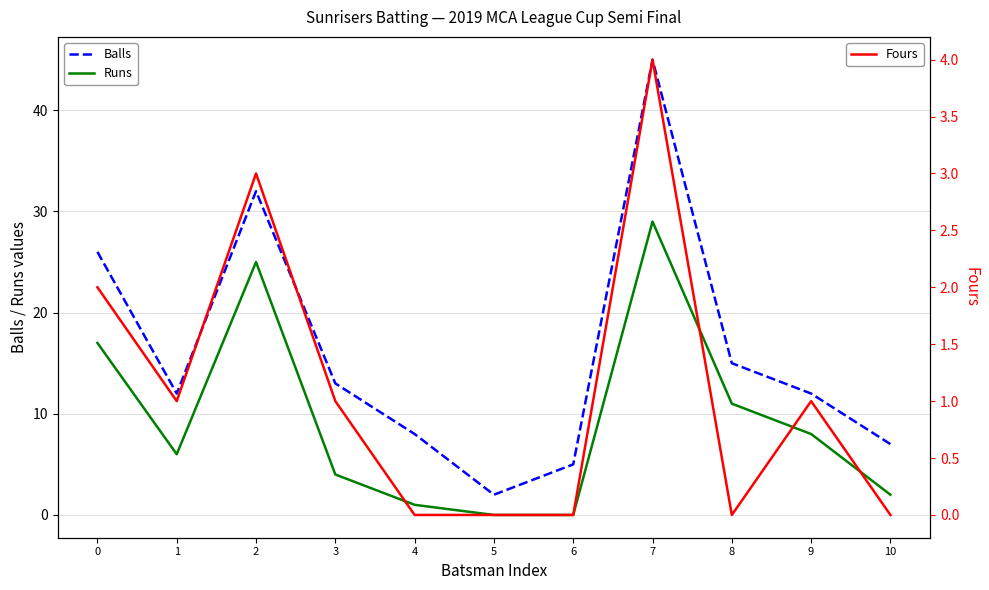

What is the value of the Fours point at the 10th from the left?

1